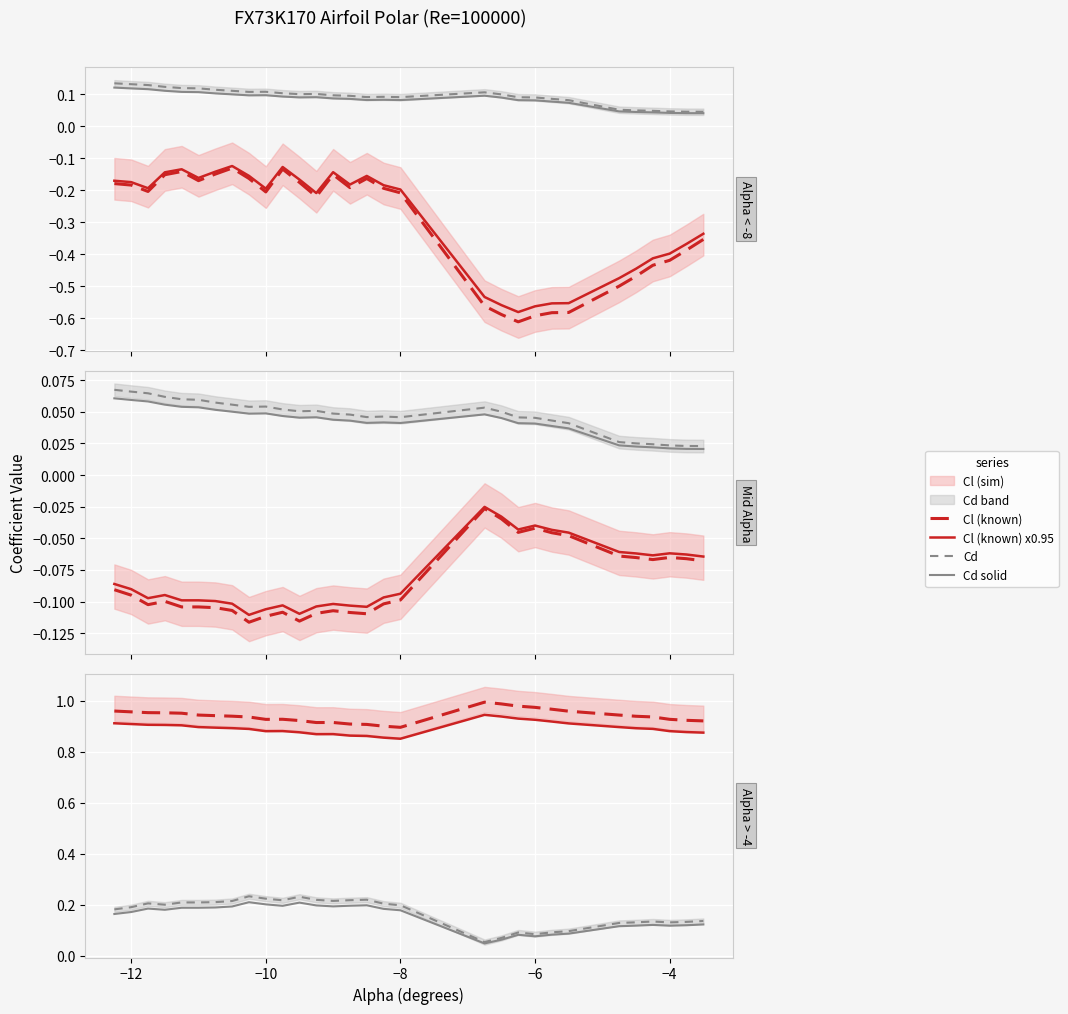

In Cm, how many points are higher than both neighbors (excluding endpoints)?

6